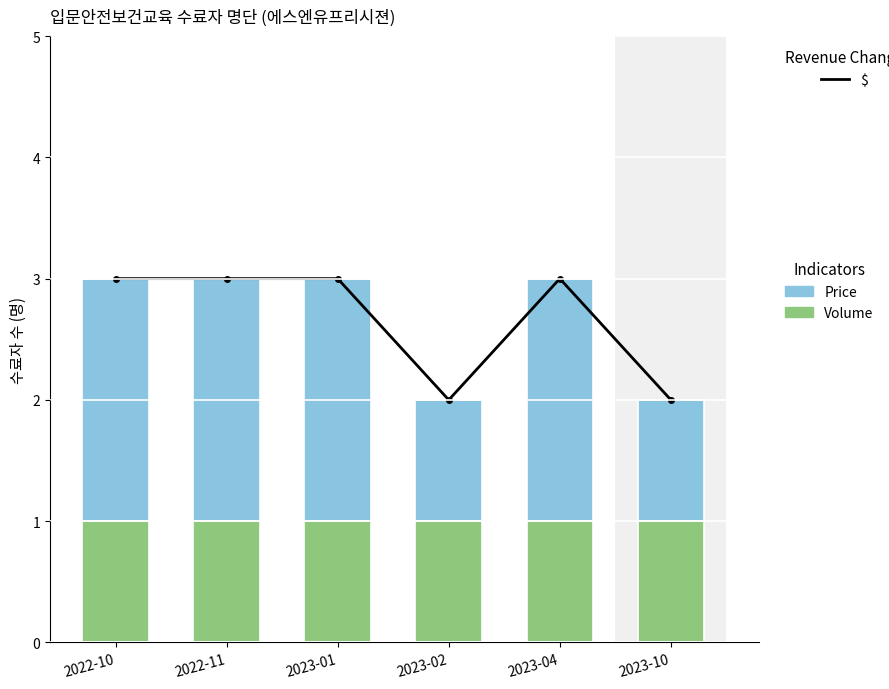

Is the value of Volume at 2023-01 greater than the value of $ at 2023-01?

No